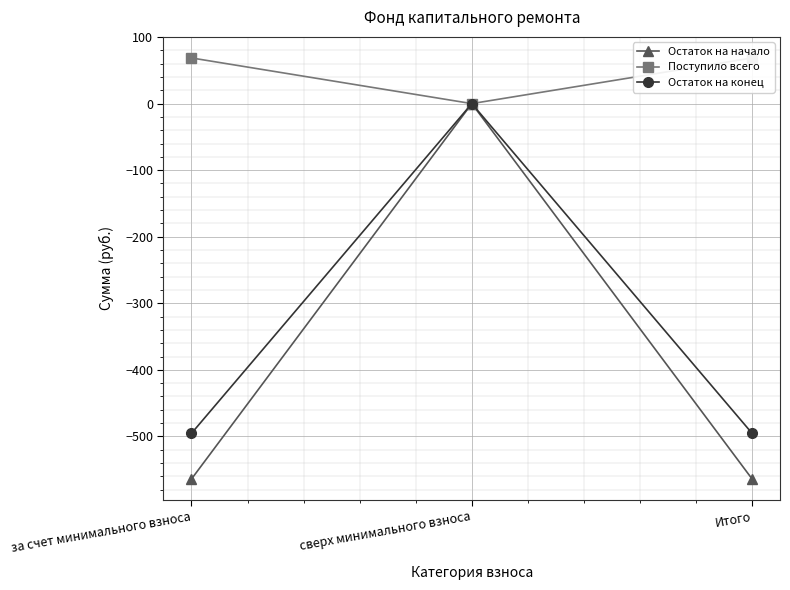

What are all the series names shown in the legend?

Остаток на начало, Поступило всего, Остаток на конец